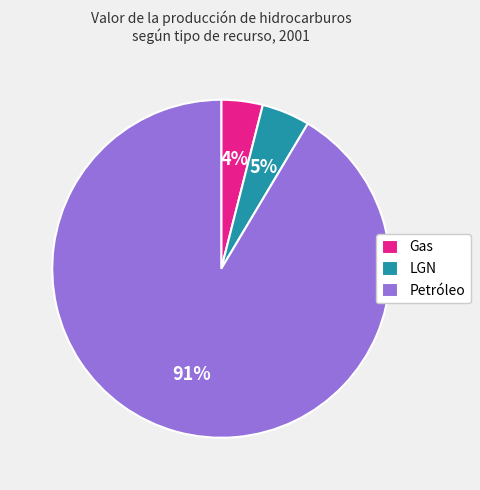

To the nearest percent, what is the combined percentage of LGN and Petróleo?

96%